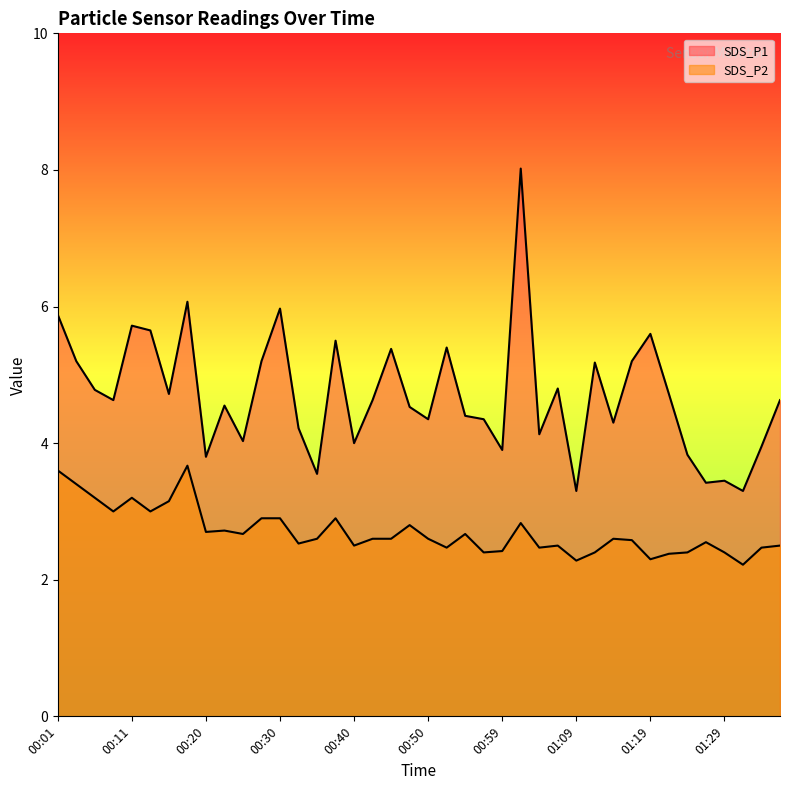

What is the sum of the SDS_P2 values at 00:01 and 00:15?

6.8